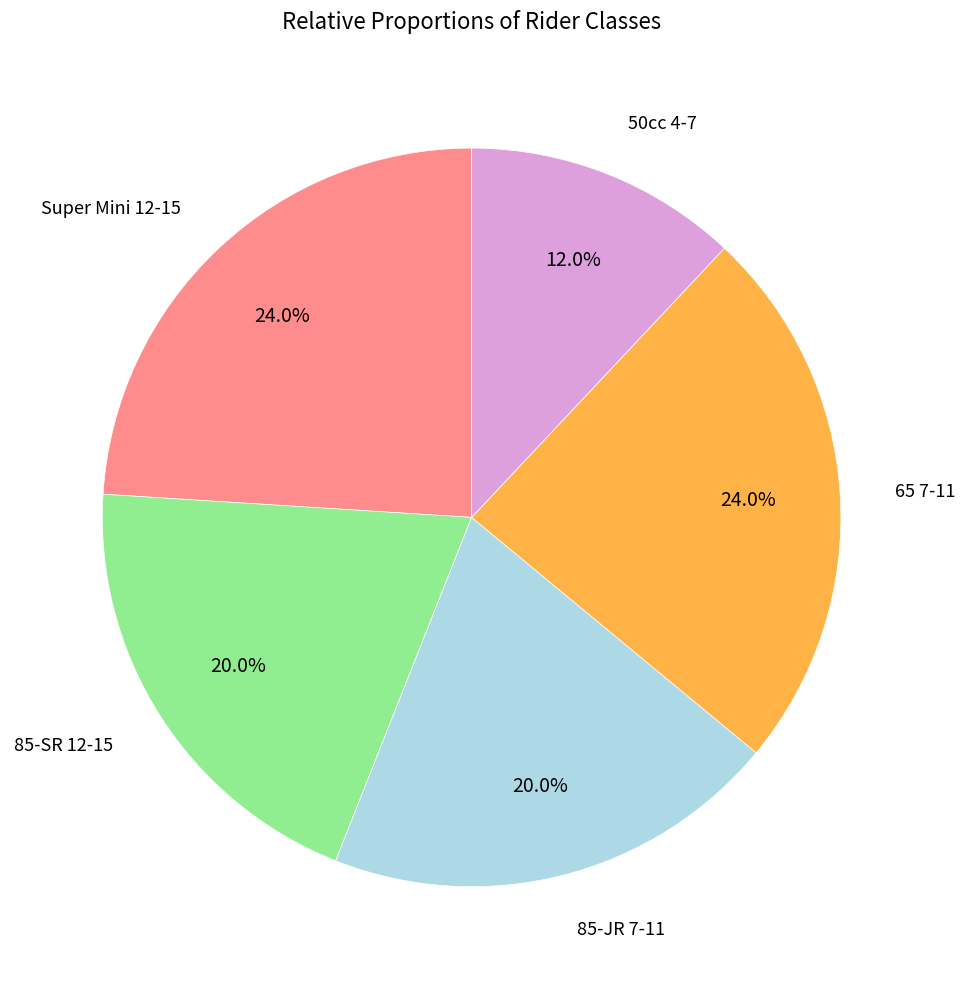

Does any single category account for the majority?

No